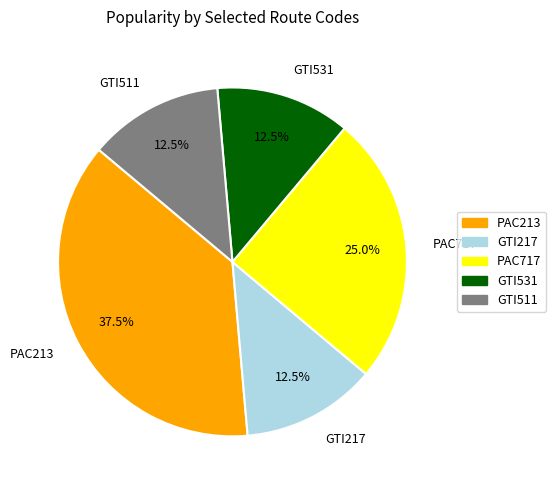

Do GTI511 and GTI531 together represent more than half of the pie?

No